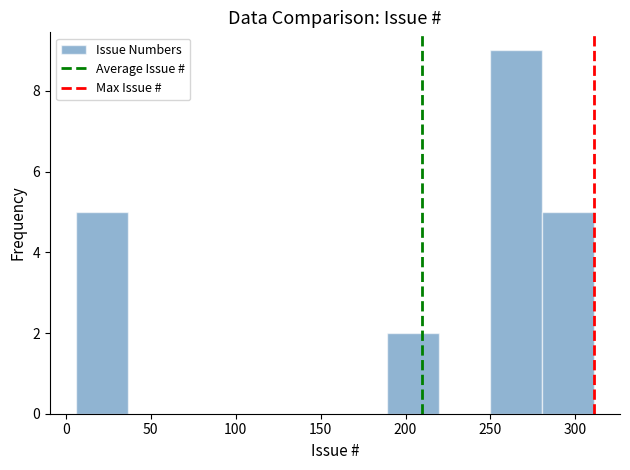

How tall is the bar that spans 280.5 to 311.0 on the x-axis? Neither the bar edges nor the heights are printed on the chart, so give them approximately, as read against the axes.

5